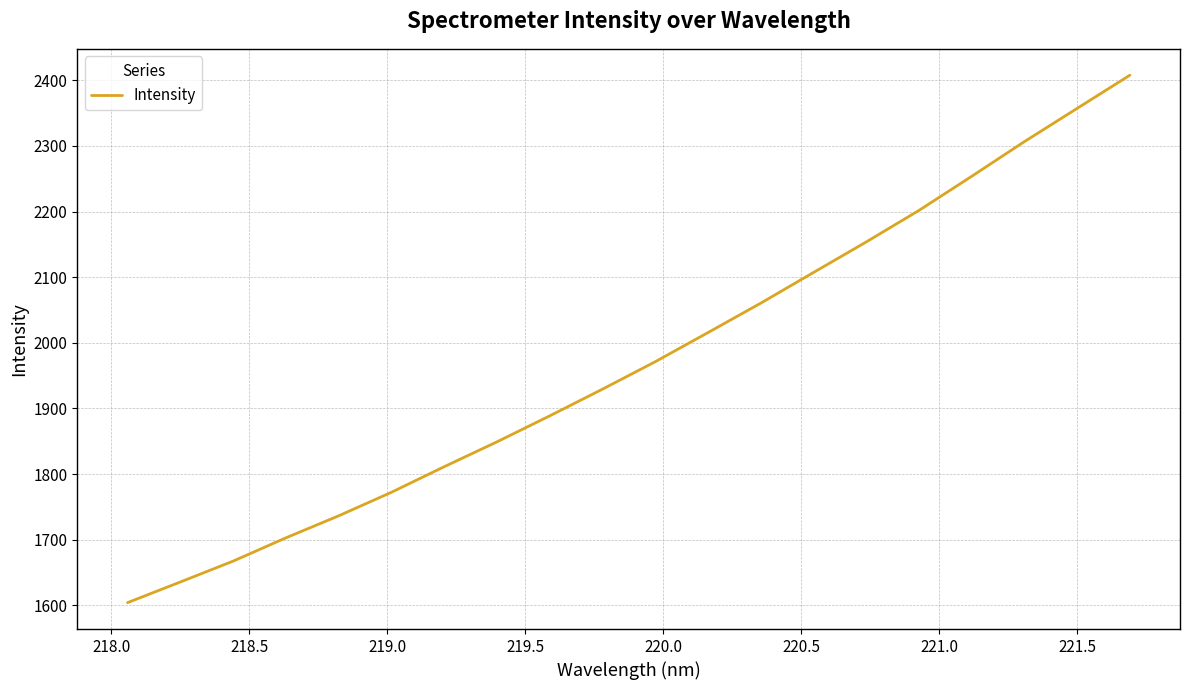

Is this an area chart (filled region under the line)?

No